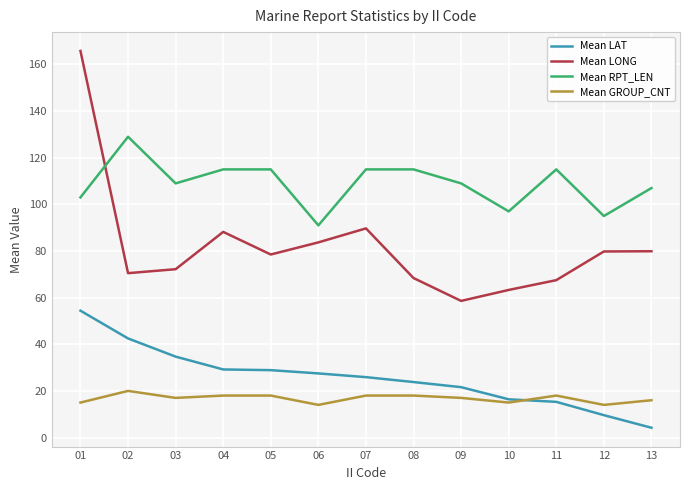

True or false: Mean GROUP_CNT and Mean RPT_LEN intersect in this chart.

False